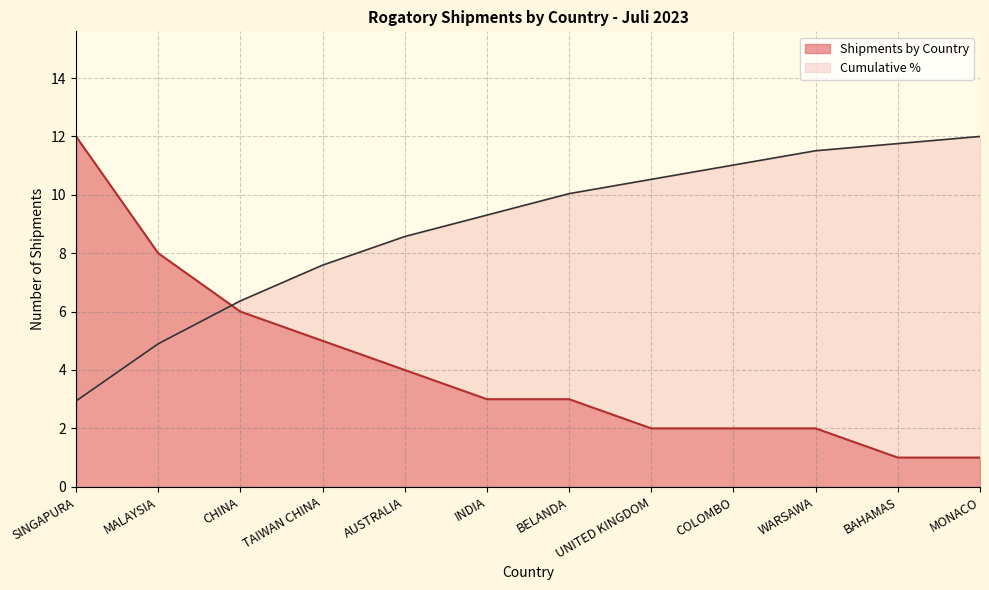

What is the label of the 4th point from the right?

COLOMBO